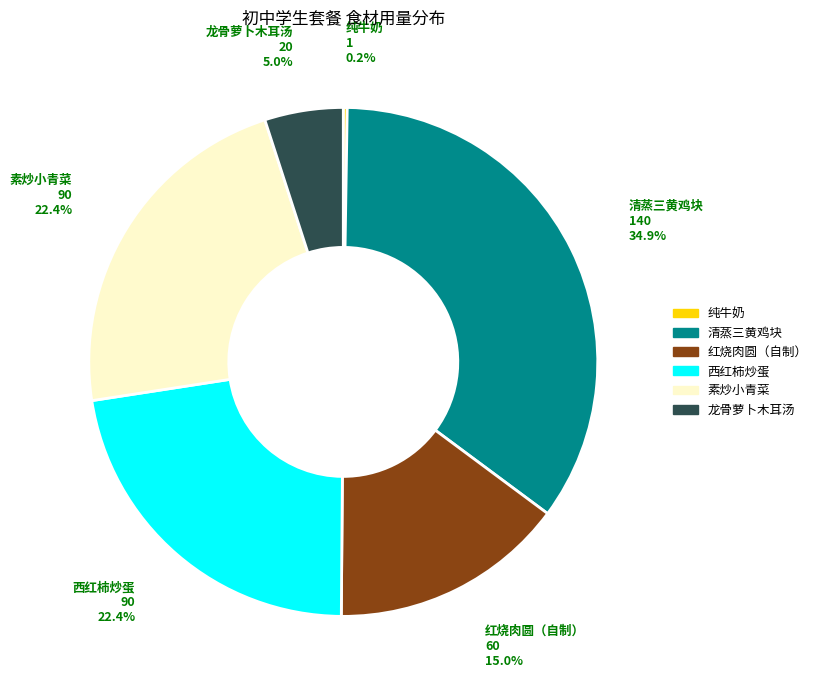

Is there any slice that represents more than half of the pie?

No